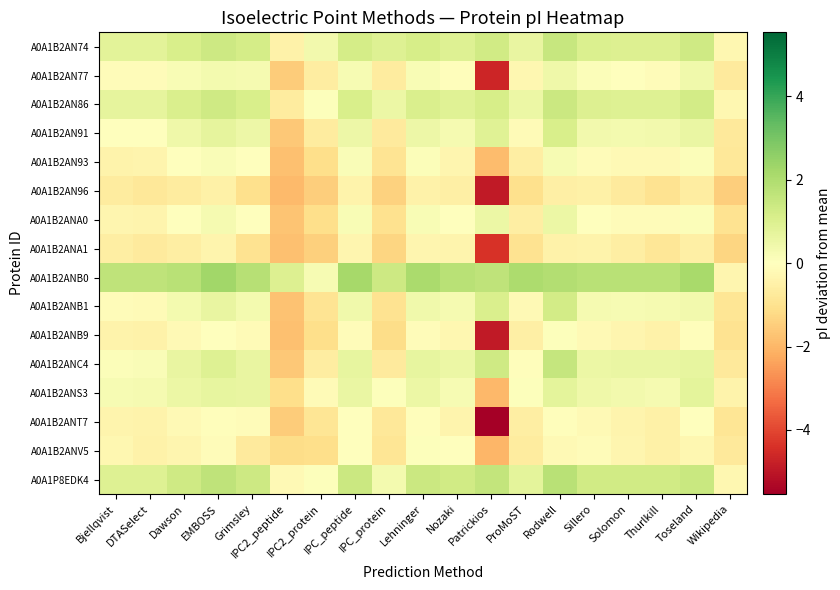

List the series in order of their peak value, lowest first.

A0A1B2AN96, A0A1B2ANA1, A0A1B2ANT7, A0A1B2ANV5, A0A1B2ANB9, A0A1B2AN93, A0A1B2AN77, A0A1B2ANA0, A0A1B2ANS3, A0A1B2AN91, A0A1B2ANB1, A0A1B2AN86, A0A1B2AN74, A0A1B2ANC4, A0A1P8EDK4, A0A1B2ANB0